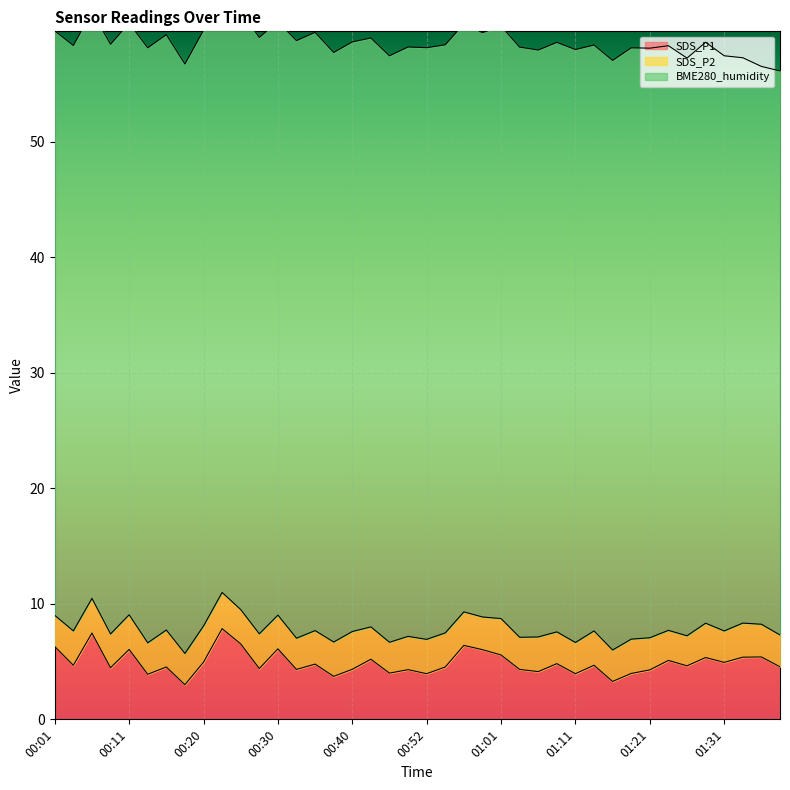

What is the label of the 24th point from the left?

00:59